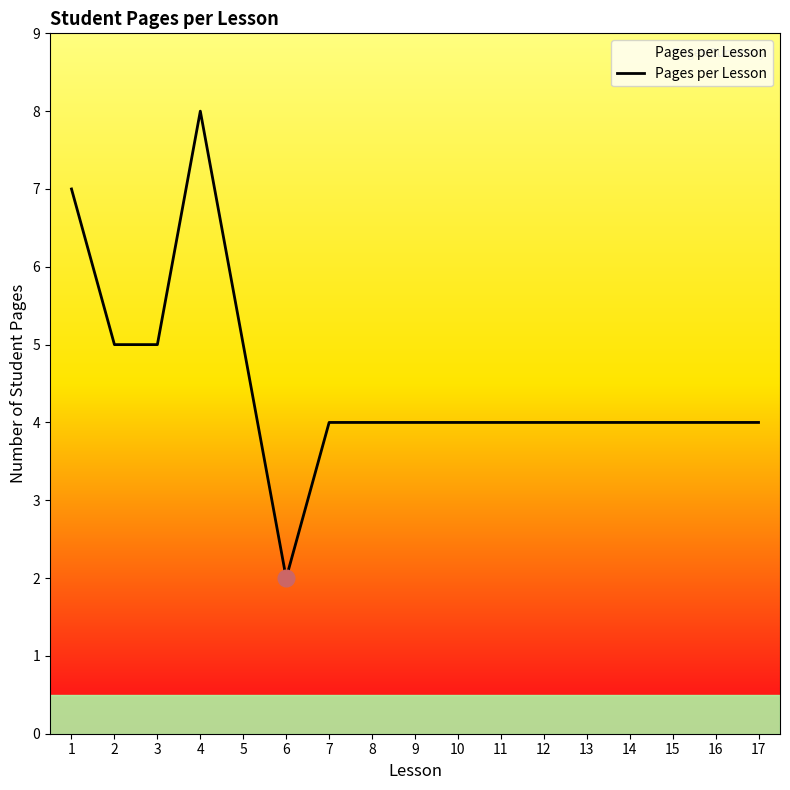

Approximately how many times larger is the value at 17 compared to 15?

1.0